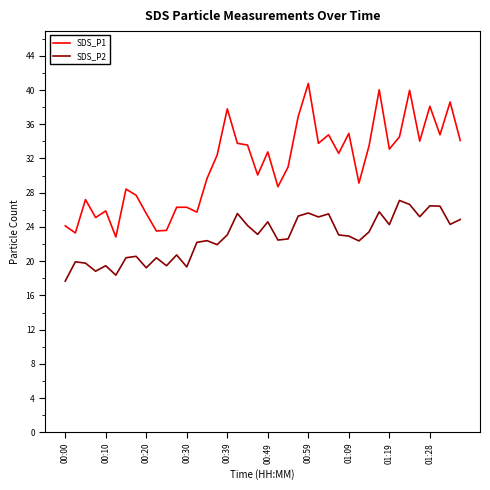

True or false: SDS_P2 and SDS_P1 cross at least once.

False